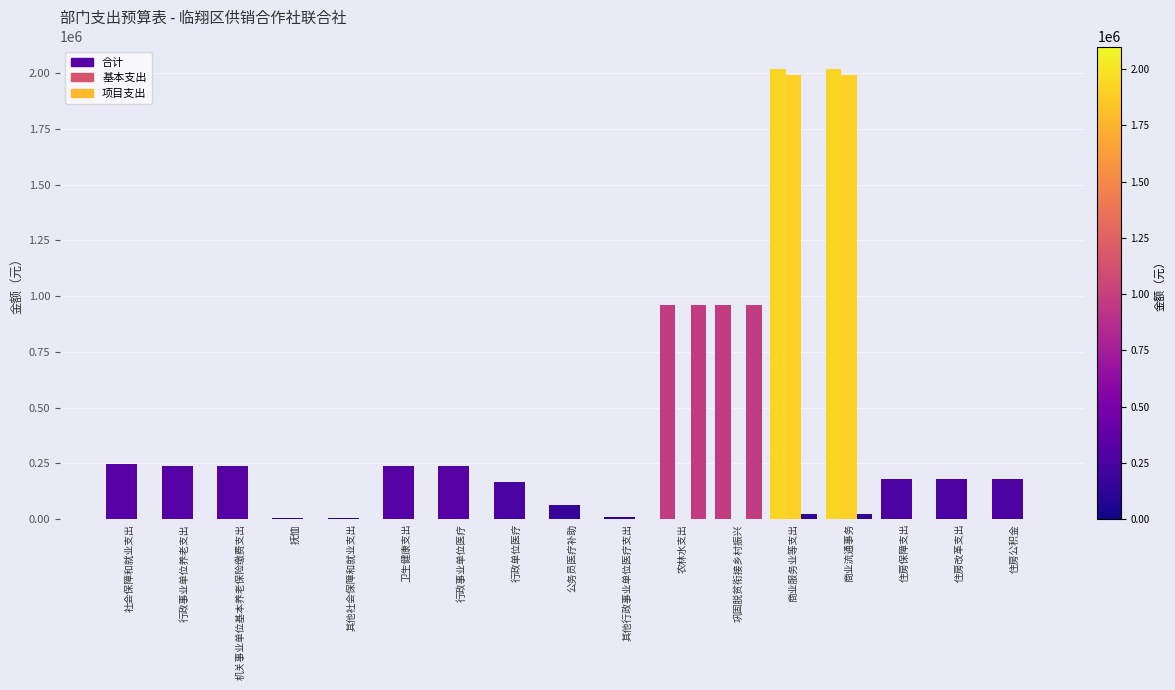

What is the difference between the maximum and second lowest values in the 基本支出 series?

1993293.0